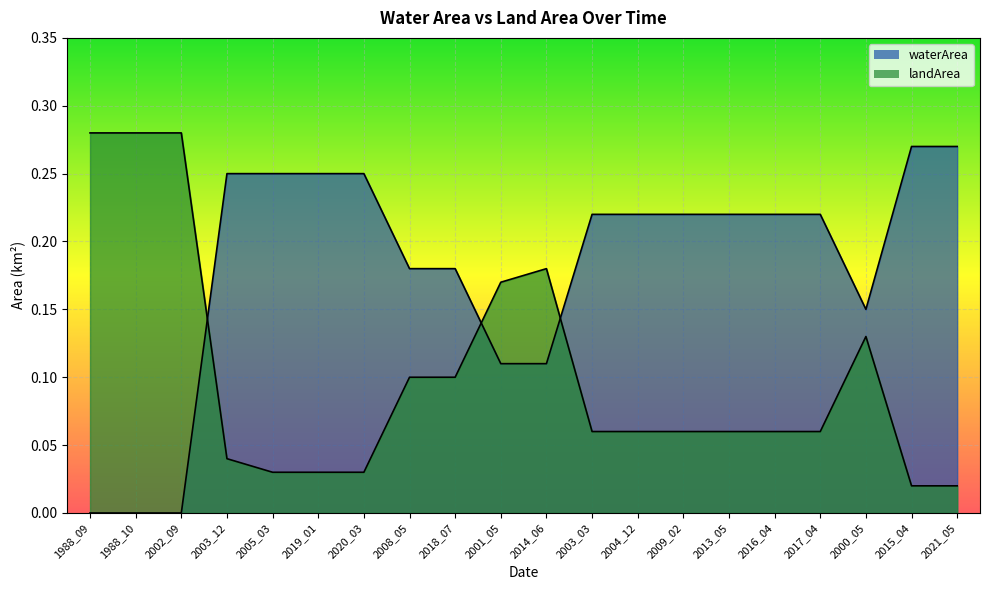

At which label is landArea closest to 0?

2015_04